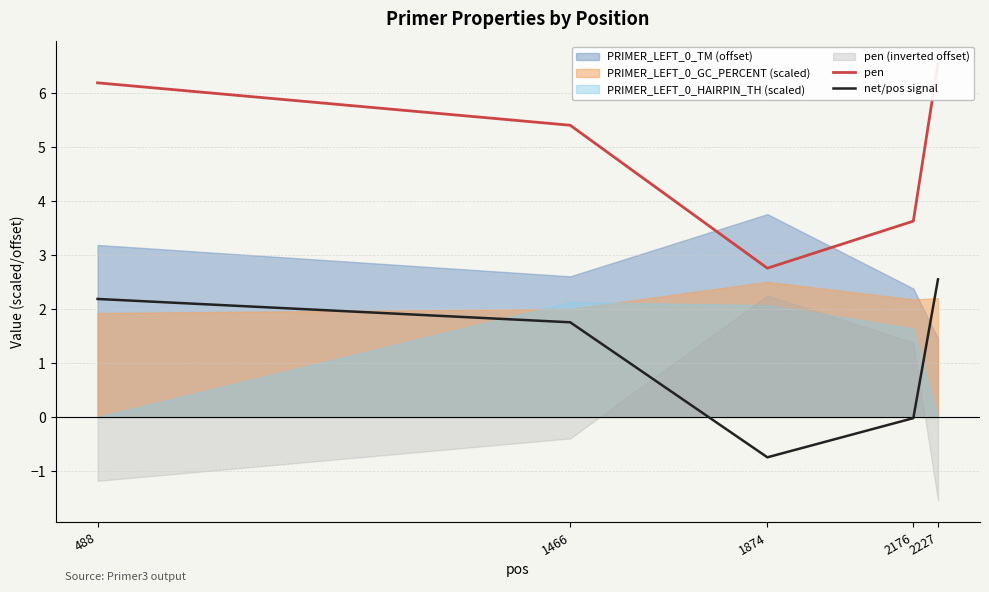

At which label does net/pos signal reach its peak?

2227